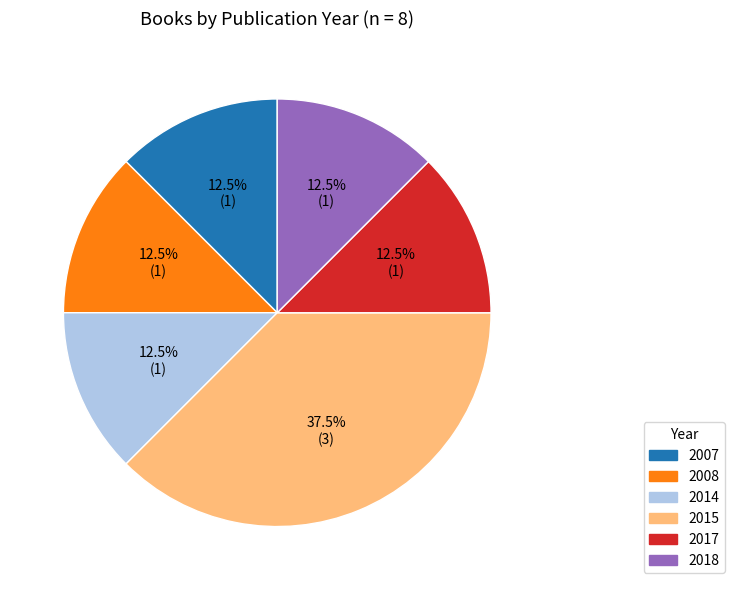

To the nearest percent, what is the average slice percentage?

17%